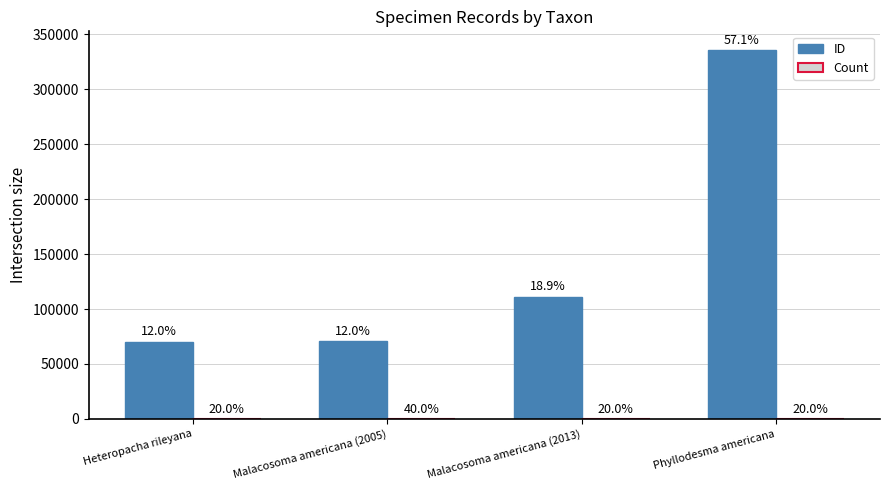

Which label corresponds to the largest value in the chart?

Phyllodesma americana